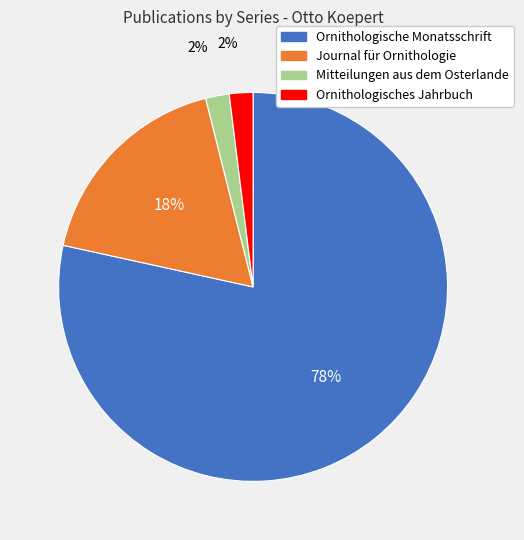

Count the number of slices in the pie.

4